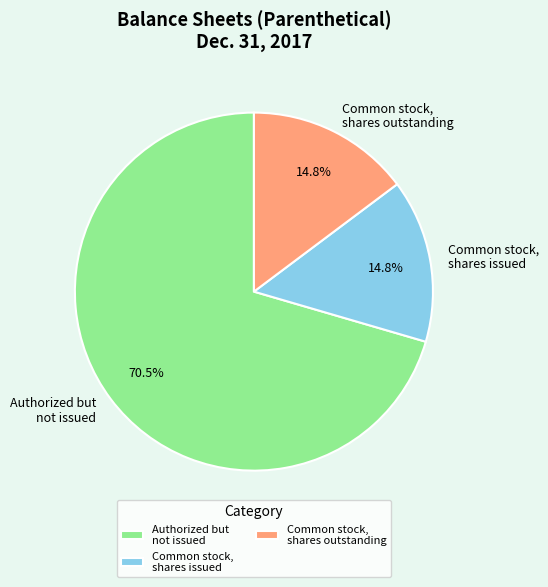

Approximately how many times larger is the value at Common stock, shares issued compared to Common stock, shares outstanding?

1.0